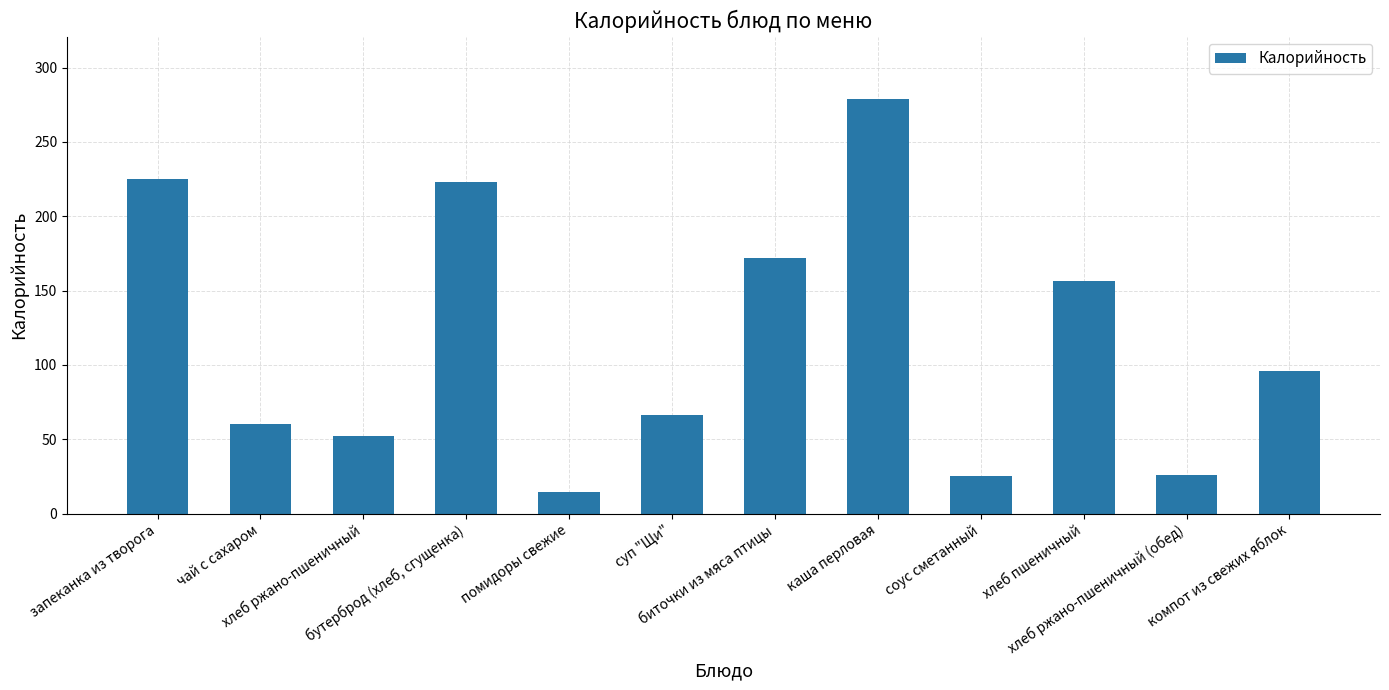

How many distinct data groups are displayed?

1